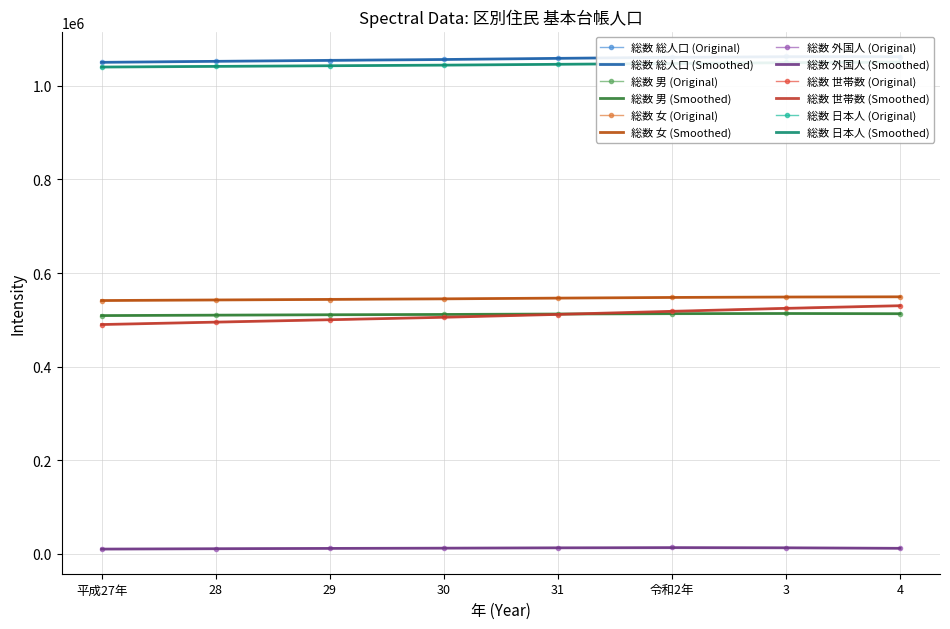

Where does the 総数 女 series first go above 546488?

令和2年